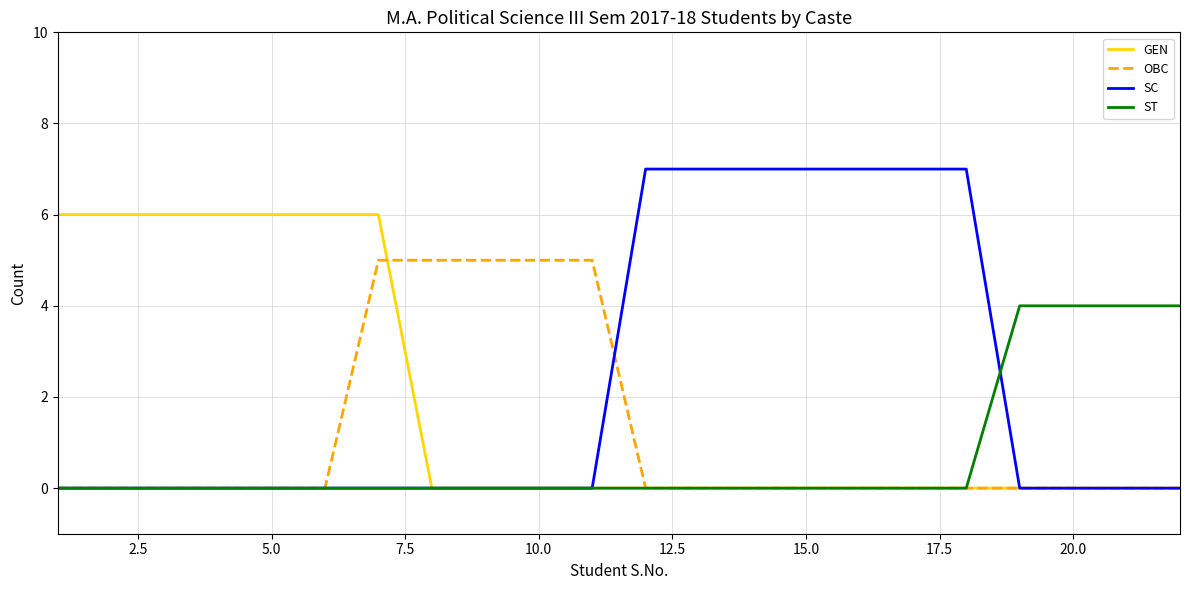

Which series has the widest spread of values?

SC